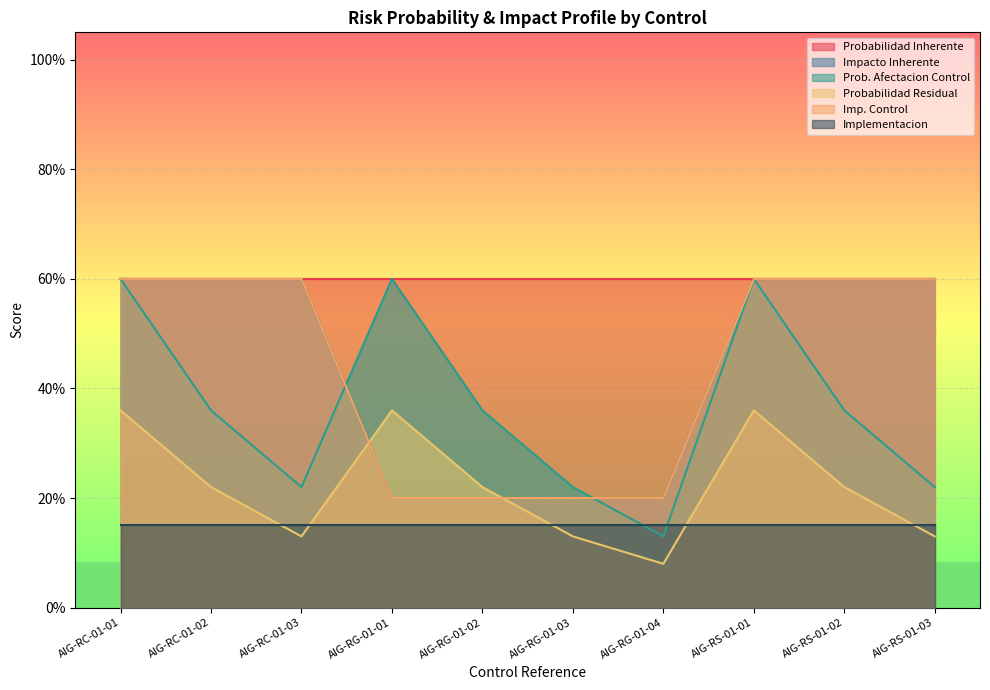

What is the label of the 10th point from the right?

AIG-RC-01-01